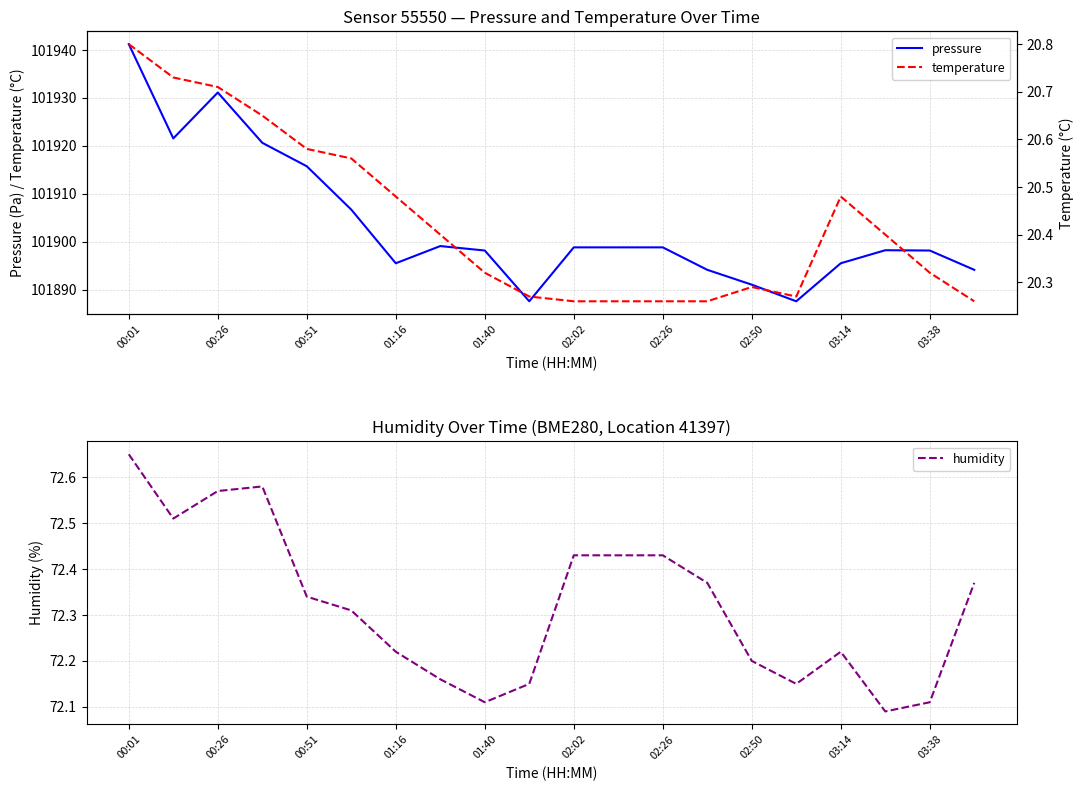

Where is pressure nearest to the value 101914?

00:51